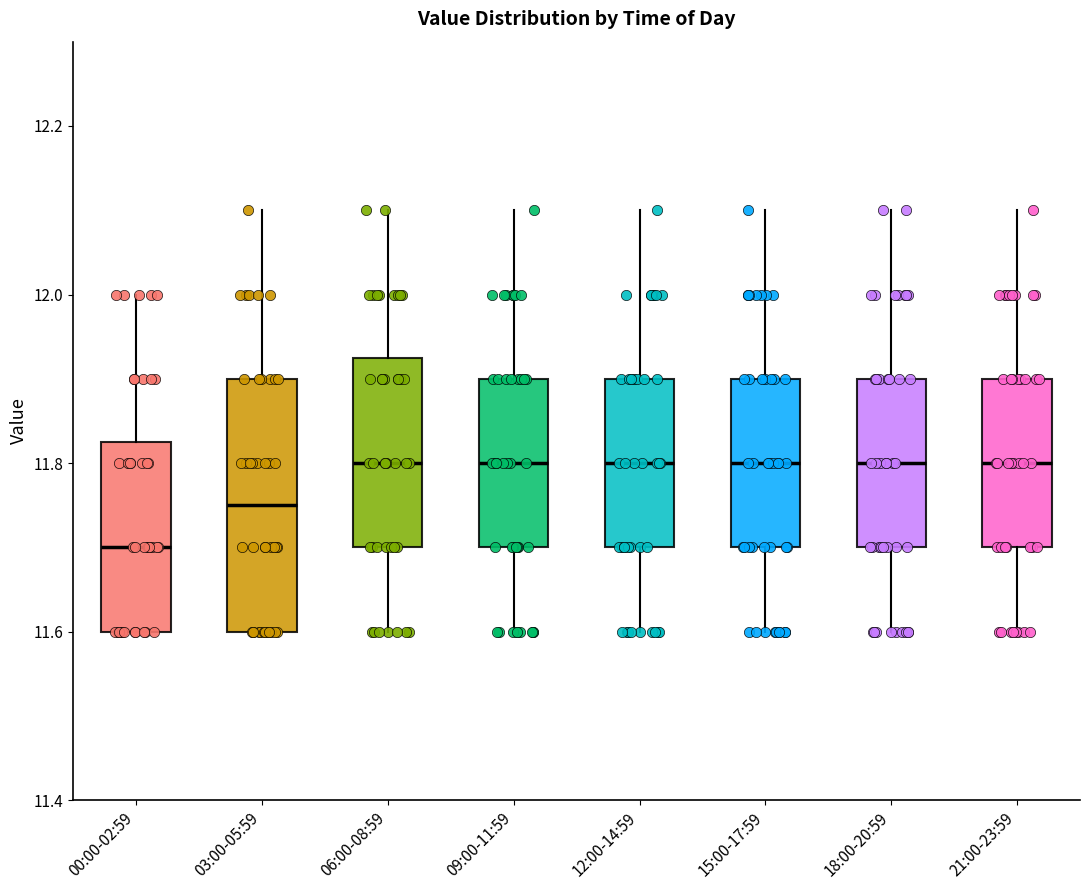

Reading left to right, read every box against the y-axis: the position of its median line, the range the box covers, and the ends of its whiskers. The values are not printed on the chart, so give them approximately, as read against the axis.

00:00-02:59: median 11.70, box 11.60 to 11.82, whiskers 11.60 to 12.00
03:00-05:59: median 11.76, box 11.60 to 11.90, whiskers 11.60 to 12.10
06:00-08:59: median 11.80, box 11.70 to 11.92, whiskers 11.60 to 12.10
09:00-11:59: median 11.80, box 11.70 to 11.90, whiskers 11.60 to 12.10
12:00-14:59: median 11.80, box 11.70 to 11.90, whiskers 11.60 to 12.10
15:00-17:59: median 11.80, box 11.70 to 11.90, whiskers 11.60 to 12.10
18:00-20:59: median 11.80, box 11.70 to 11.90, whiskers 11.60 to 12.10
21:00-23:59: median 11.80, box 11.70 to 11.90, whiskers 11.60 to 12.10